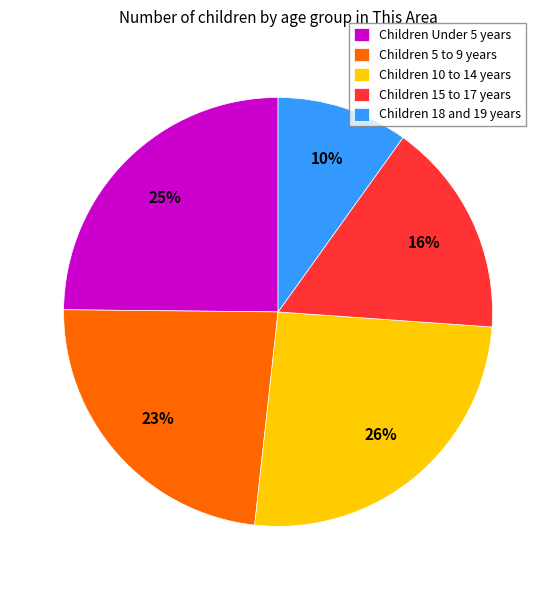

Count the number of slices in the pie.

5